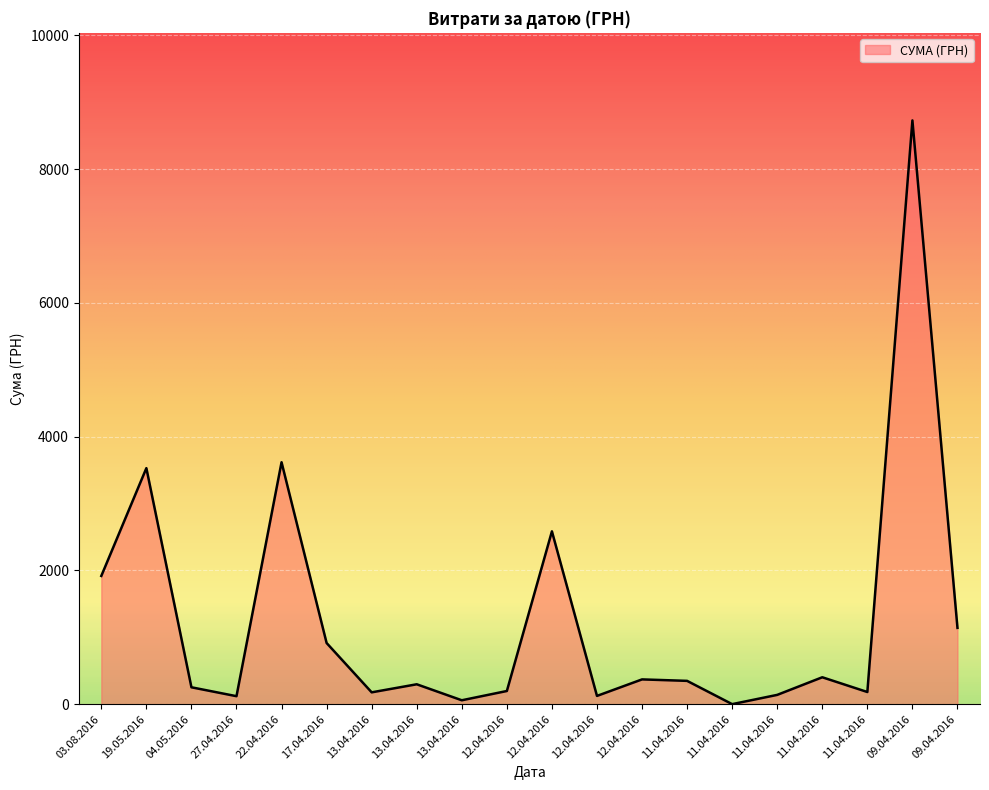

Reading right to left, transcribe all the data shown in this chart.

1140.5	8728.5	181.4	401.9	138.5	0.0	348.0	369.9	123.0	2583.6	196.5	57.8	297.0	176.4	914.0	3616.9	118.8	252.0	3529.0	1917.1